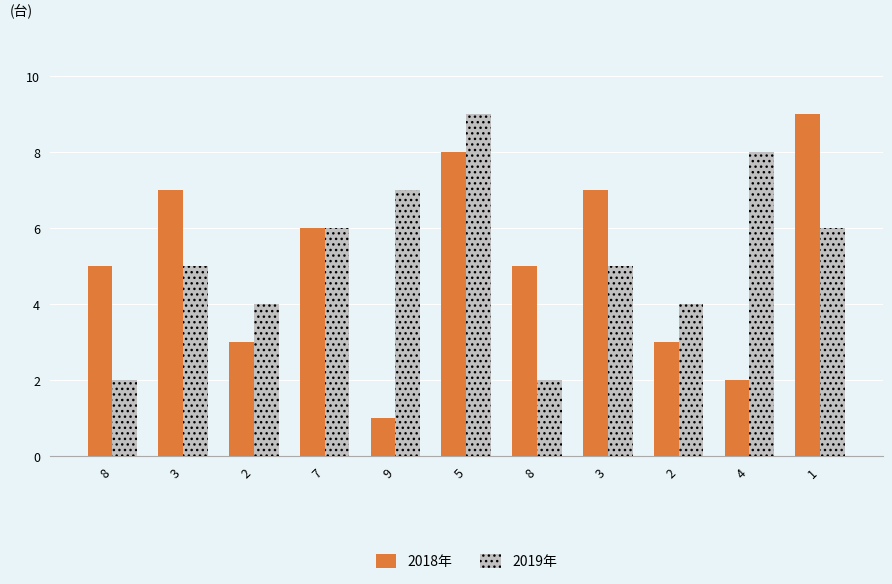

The value of 2018年 at 8 is 7. True or false?

False